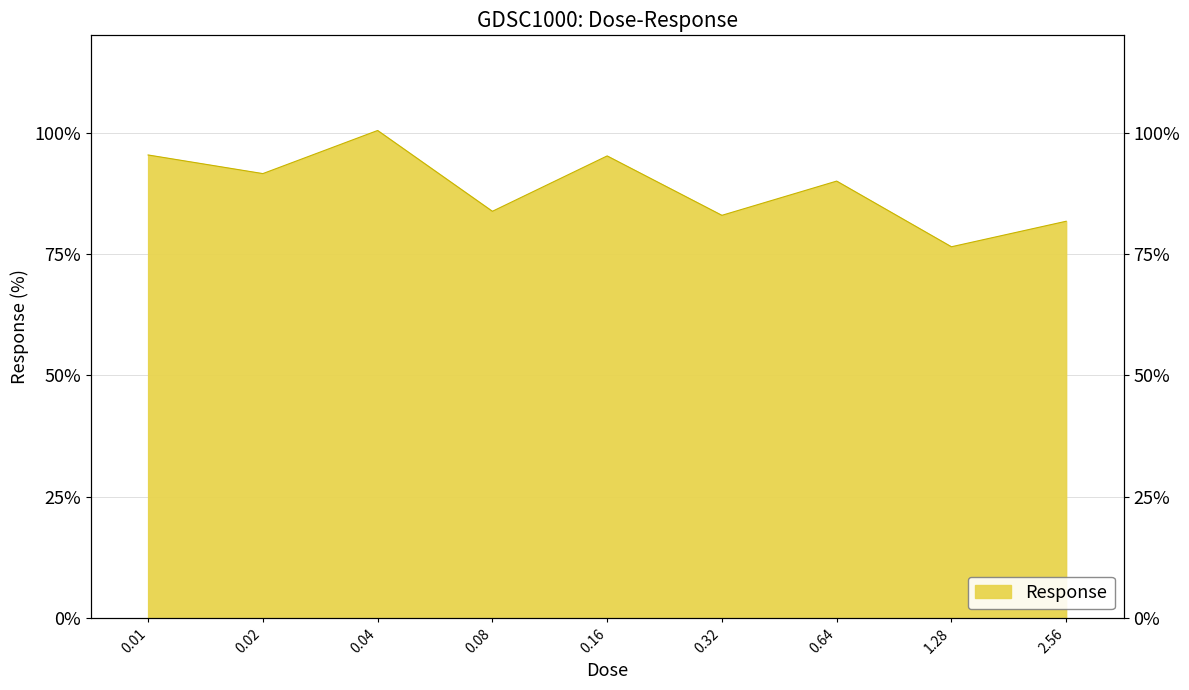

Does the chart display data point markers on the line(s)?

No